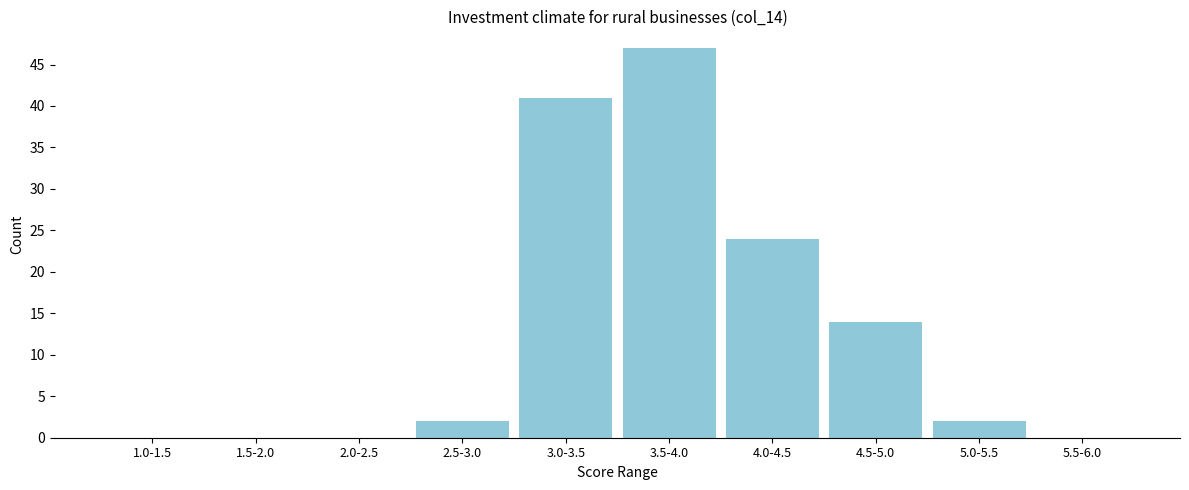

Reading left to right, list all the values displayed in this chart.

1.0-1.5=0	1.5-2.0=0	2.0-2.5=0	2.5-3.0=2	3.0-3.5=41	3.5-4.0=47	4.0-4.5=24	4.5-5.0=14	5.0-5.5=2	5.5-6.0=0